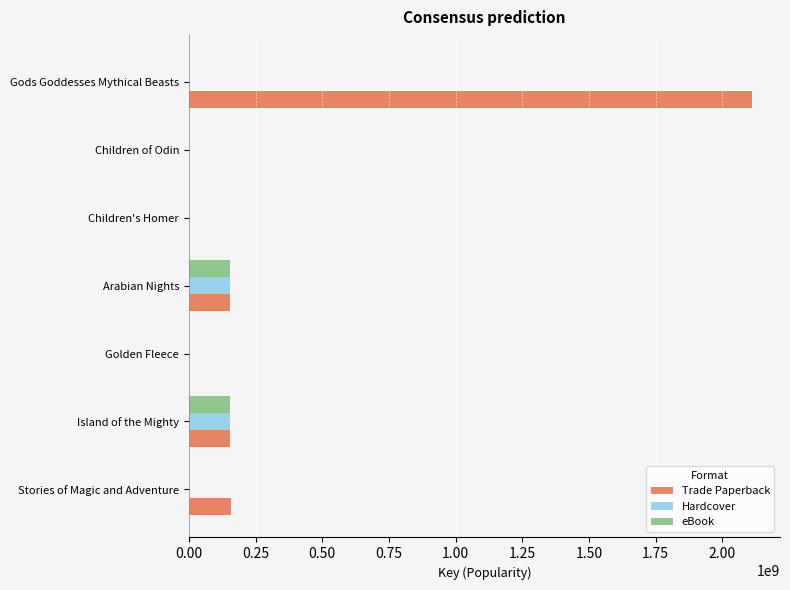

True or false: eBook has a value of 101266607 at Gods Goddesses Mythical Beasts.

False